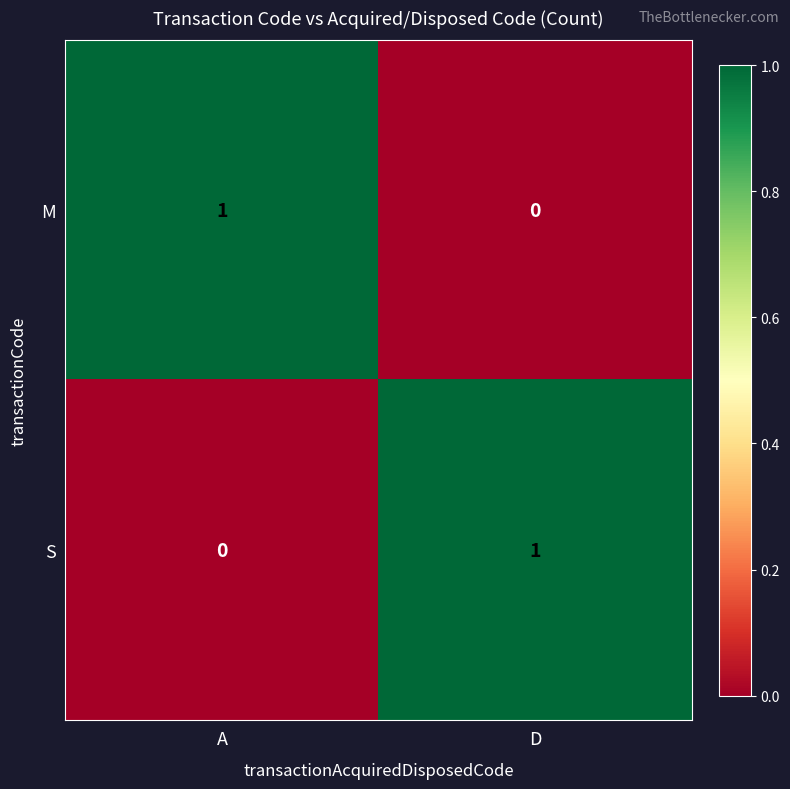

How many distinct data groups are displayed?

2